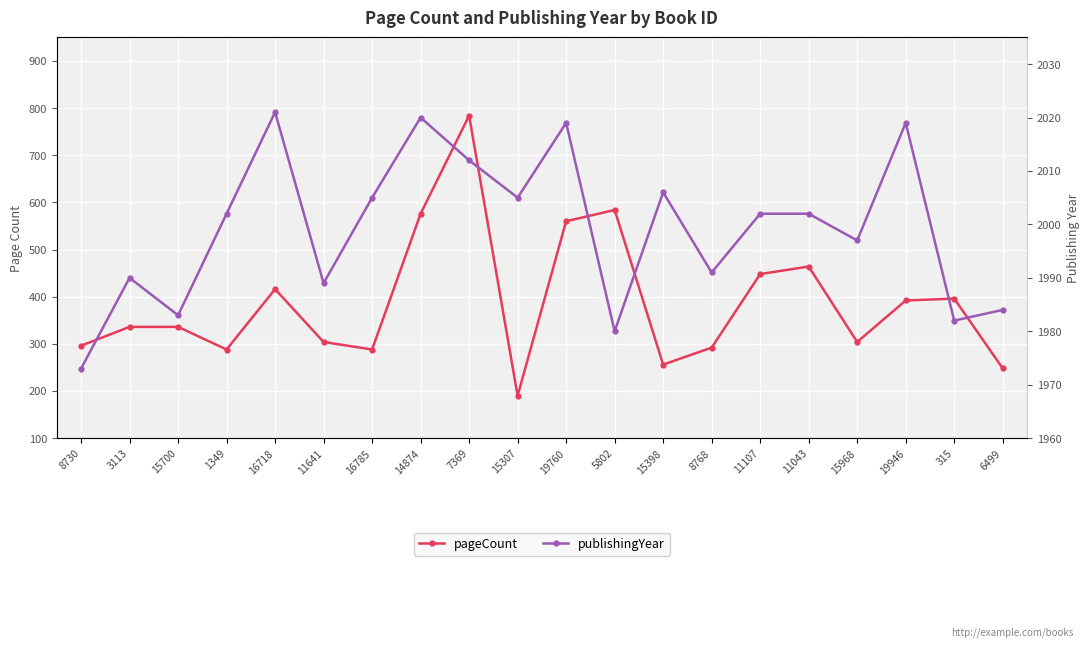

What is the spread (max minus min) of values at 8730?

1677